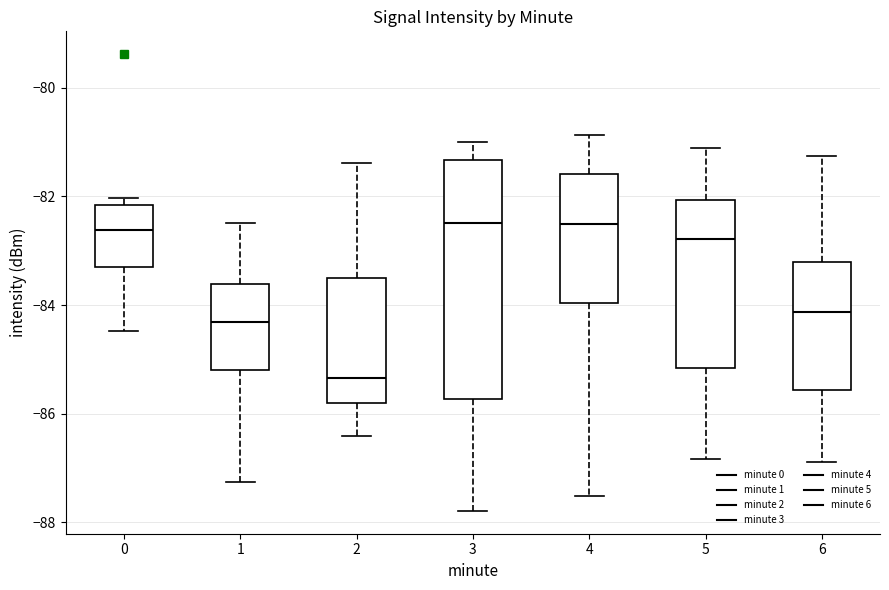

Reading left to right, read every box against the y-axis: the position of its median line, the range the box covers, and the ends of its whiskers. The values are not printed on the chart, so give them approximately, as read against the axis.

0: median -82.6, box -83.4 to -82.2, whiskers -84.4 to -82.0
1: median -84.4, box -85.2 to -83.6, whiskers -87.2 to -82.4
2: median -85.4, box -85.8 to -83.4, whiskers -86.4 to -81.4
3: median -82.4, box -85.8 to -81.4, whiskers -87.8 to -81.0
4: median -82.6, box -84.0 to -81.6, whiskers -87.6 to -80.8
5: median -82.8, box -85.2 to -82.0, whiskers -86.8 to -81.2
6: median -84.2, box -85.6 to -83.2, whiskers -86.8 to -81.2